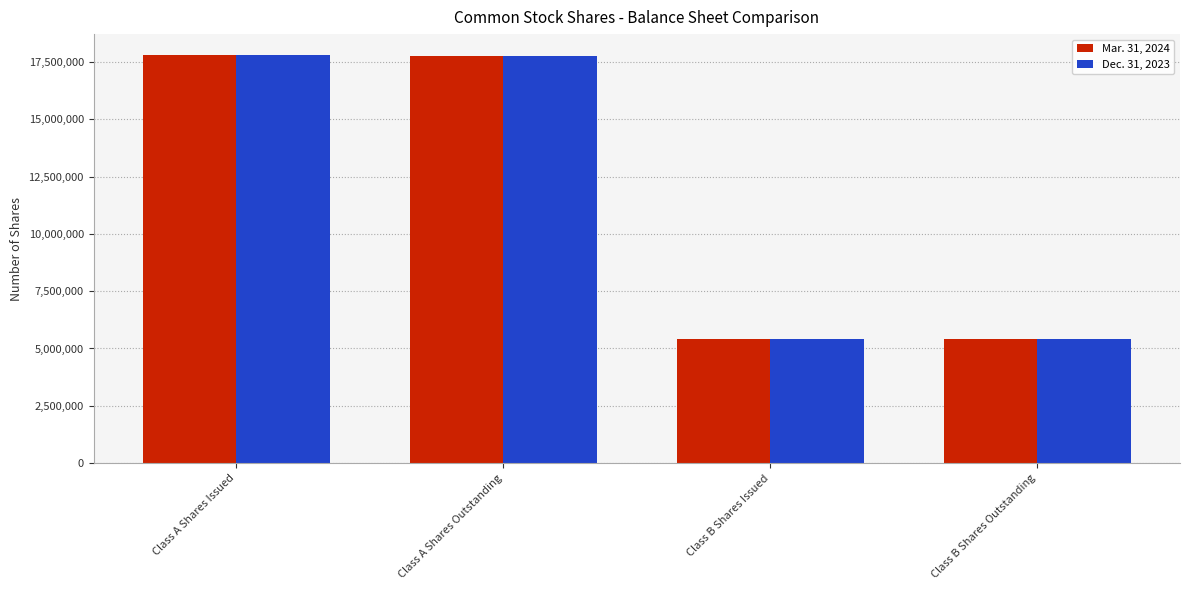

What position from the left is Class B Shares Outstanding?

4